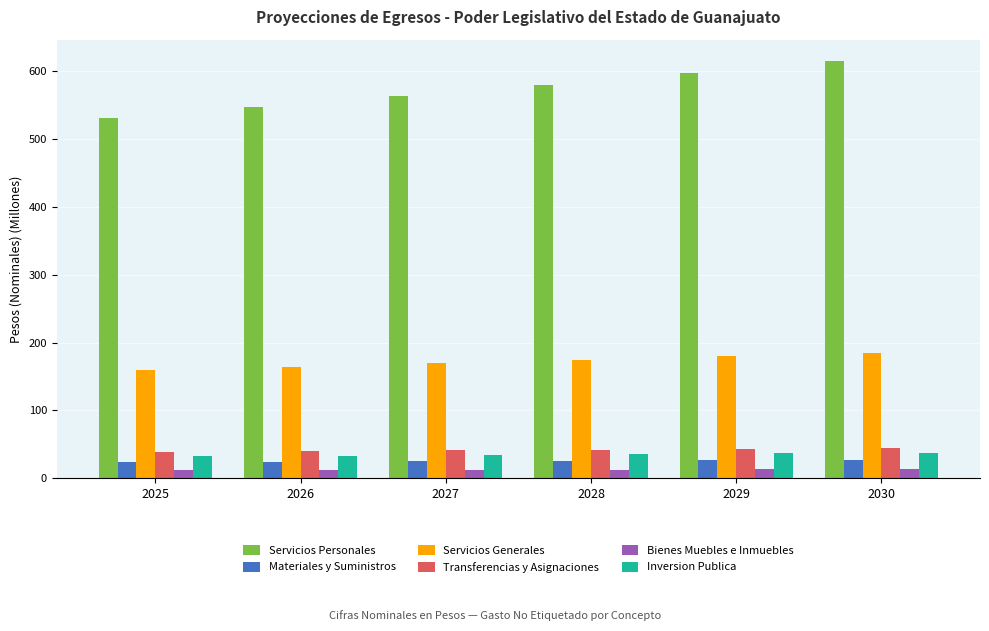

Are the bars horizontal?

No